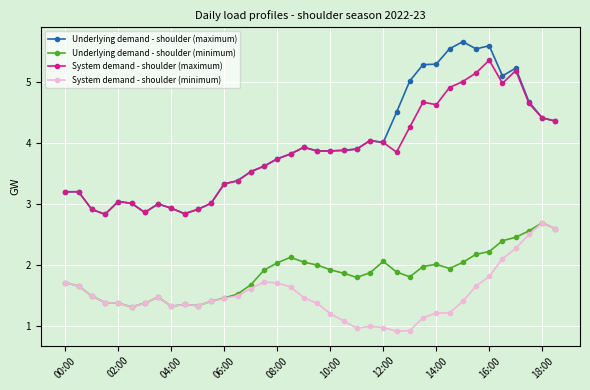

How many data points does each series have?

38